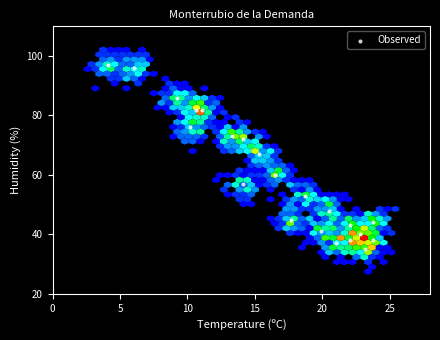

What Y value in the scatter plot is closest to 66?

67